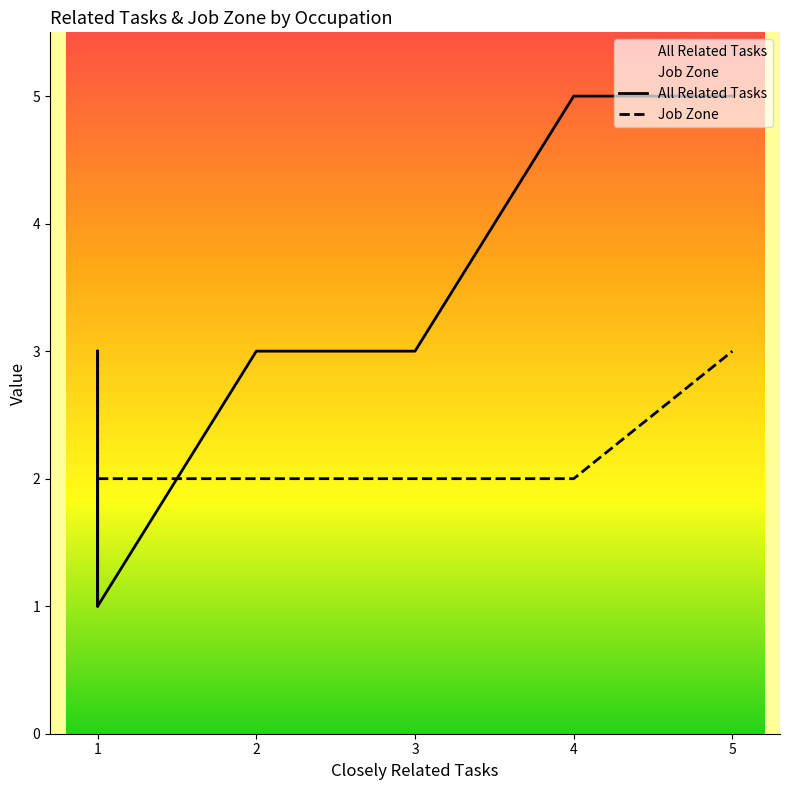

At how many categories does at least one series exceed 3?

2